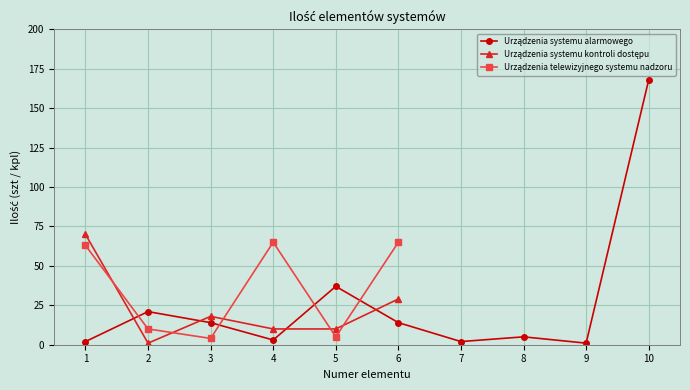

List the labels in order of Urządzenia systemu kontroli dostępu value, smallest first.

7, 8, 9, 10, 2, 4, 5, 3, 6, 1